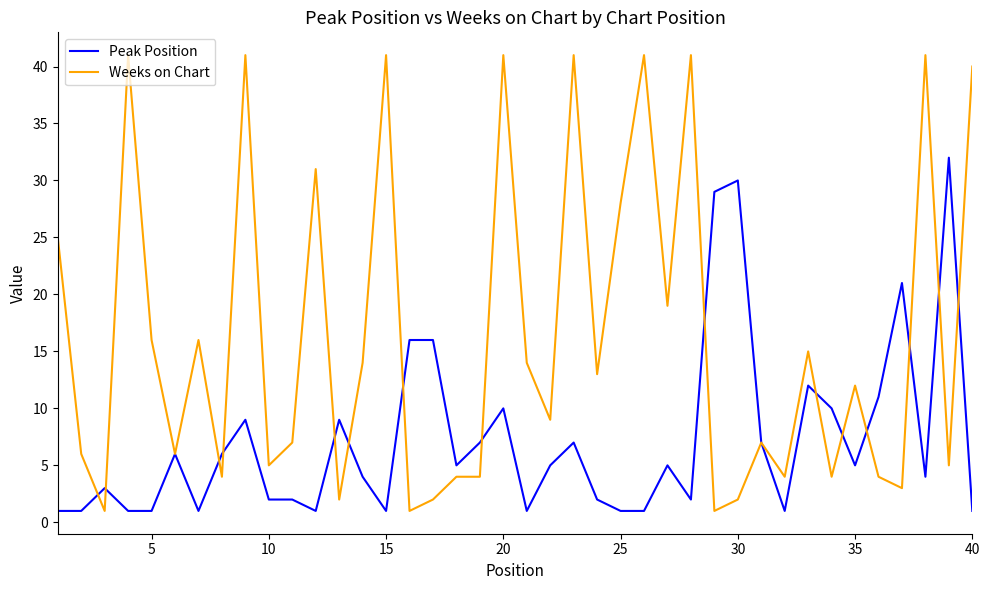

Which series has the largest total across all categories?

Weeks on Chart